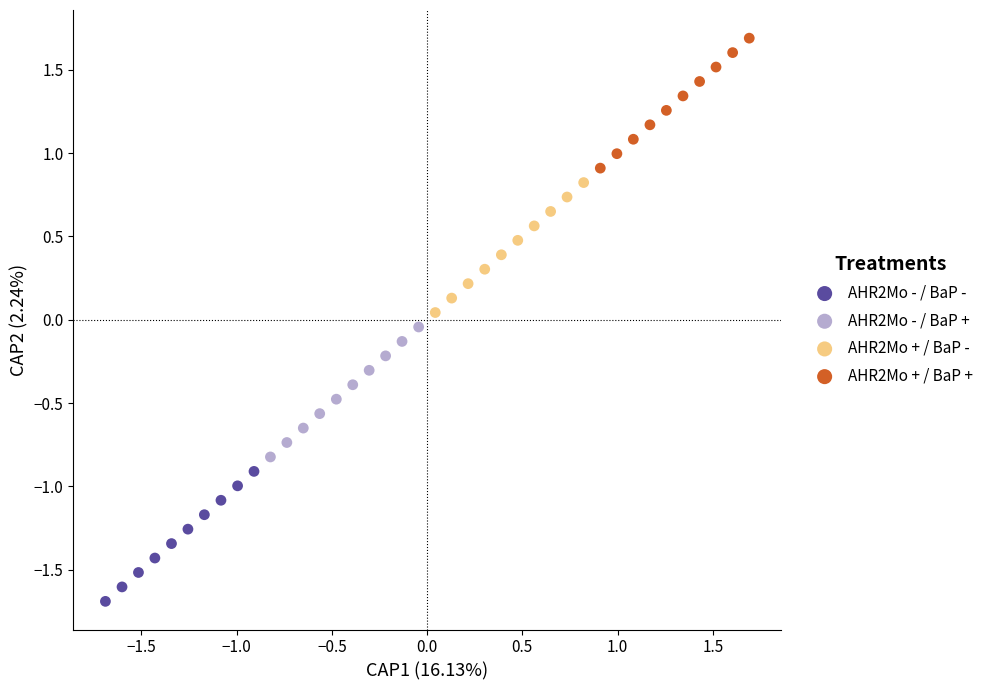

Which series reaches the maximum Y coordinate?

AHR2Mo + / BaP +